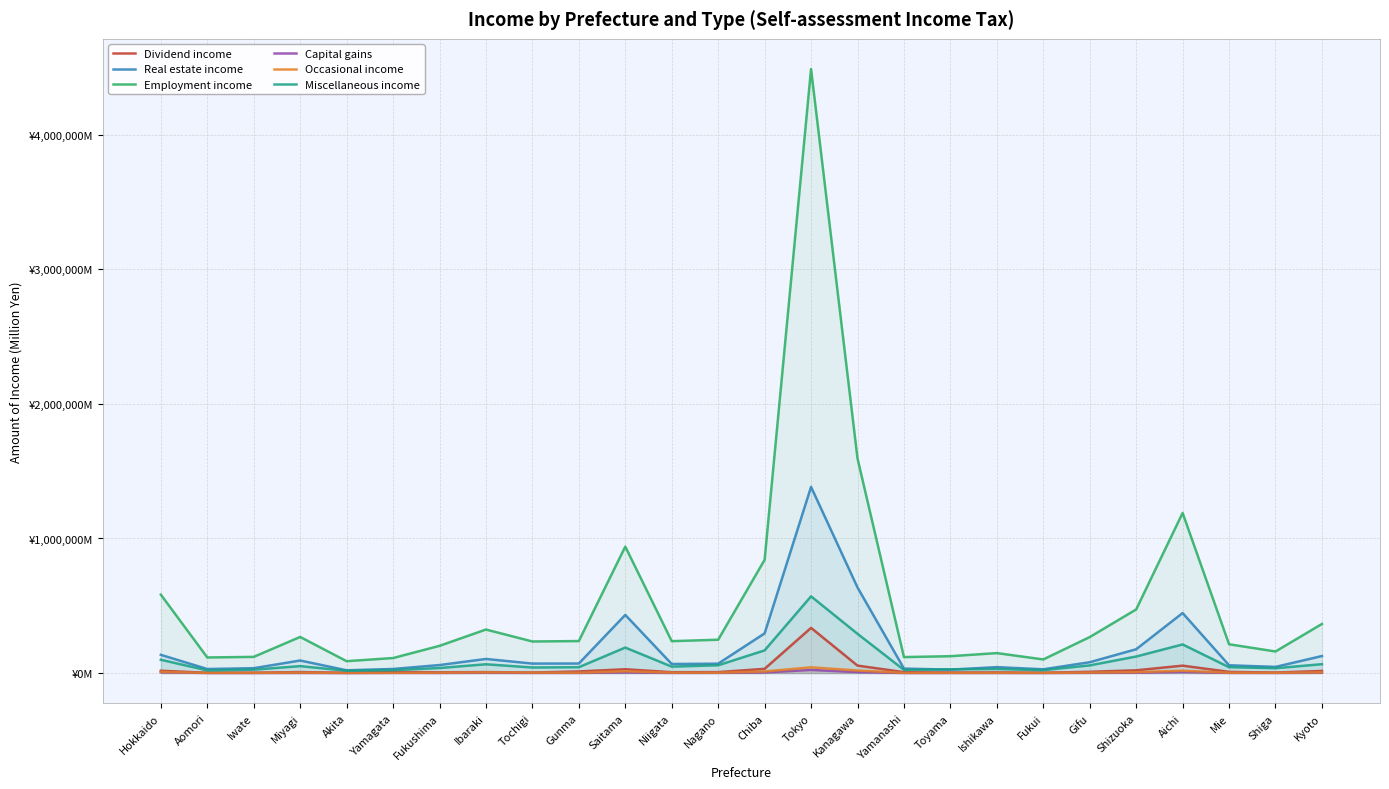

How many data points does each series have?

26